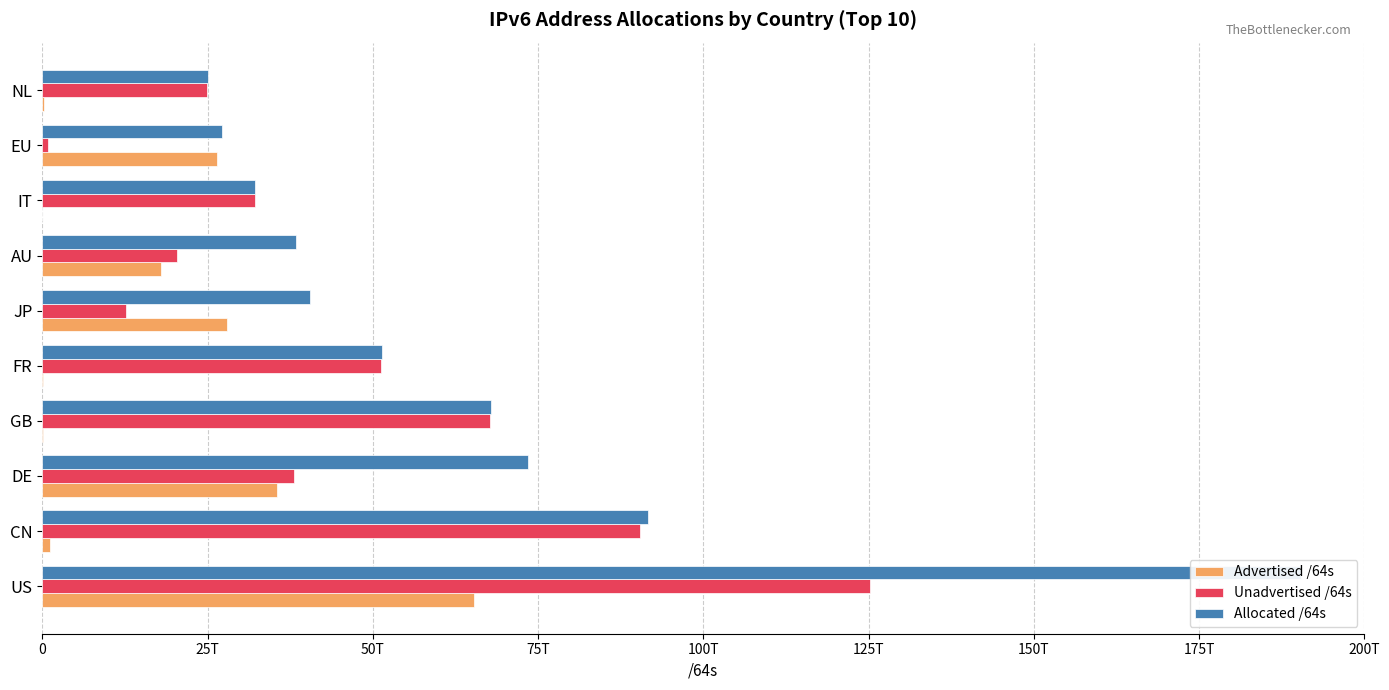

Is it true that Allocated /64s equals 16384477363682 at 50T?

False